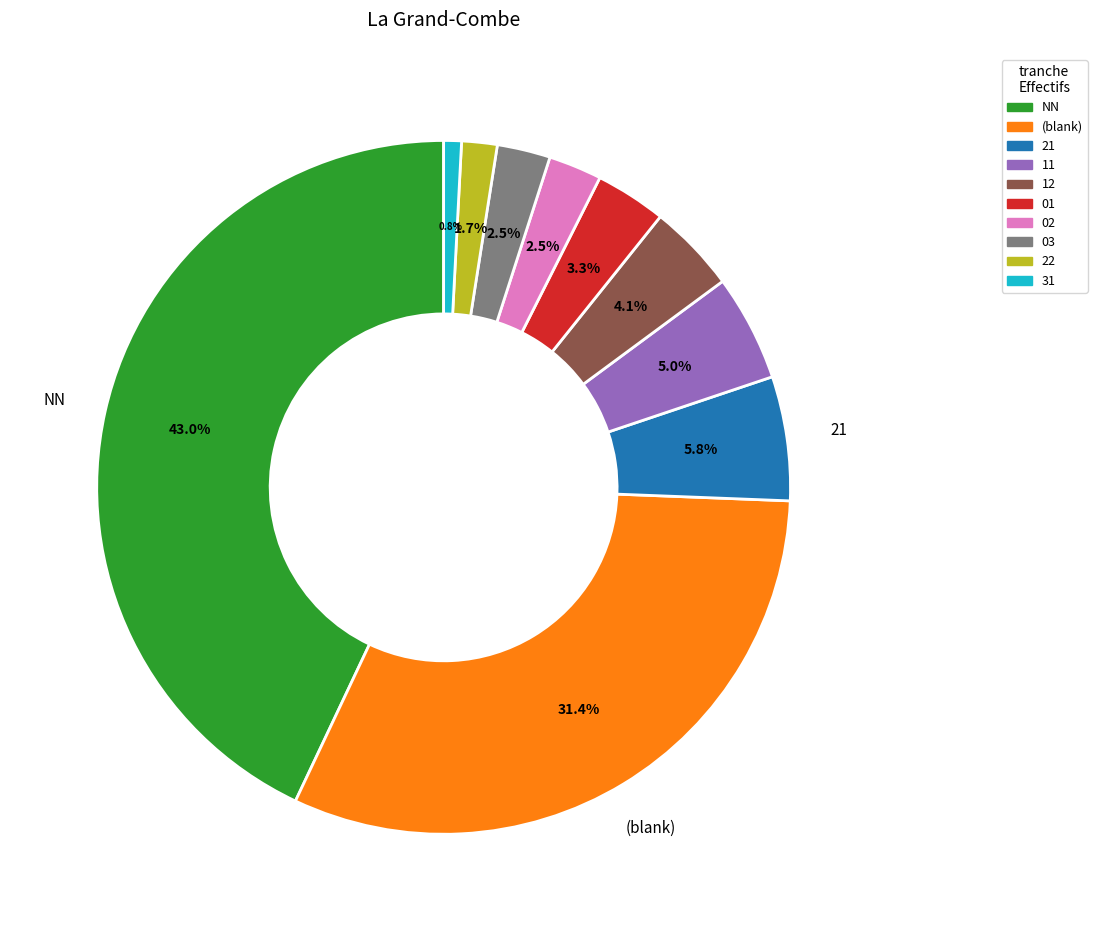

How many segments does this pie chart have?

10